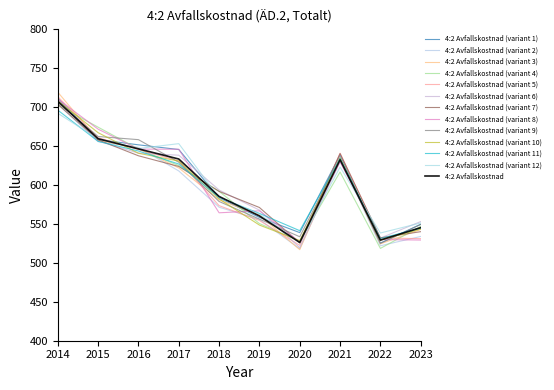

Is this an area chart (filled region under the line)?

No